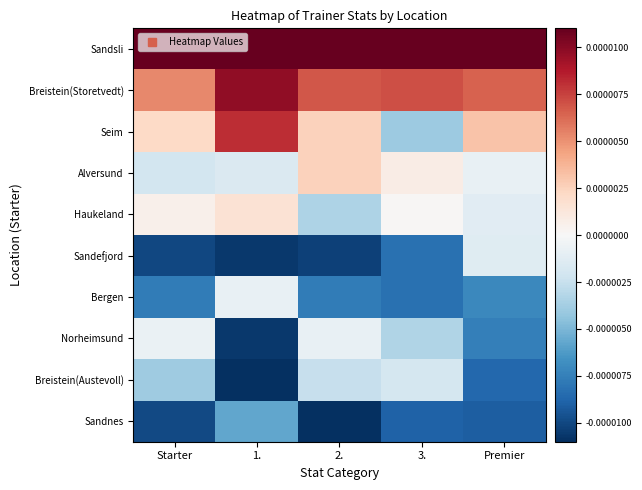

At which category does the chart reach its peak across all series?

3.